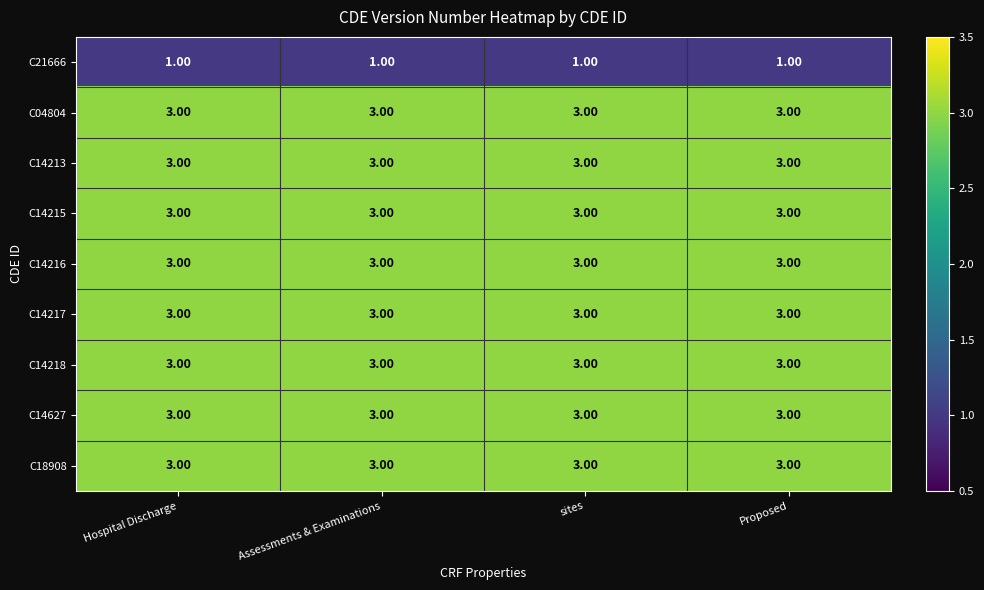

What is the sum of the C14218 values at Assessments & Examinations and sites?

6